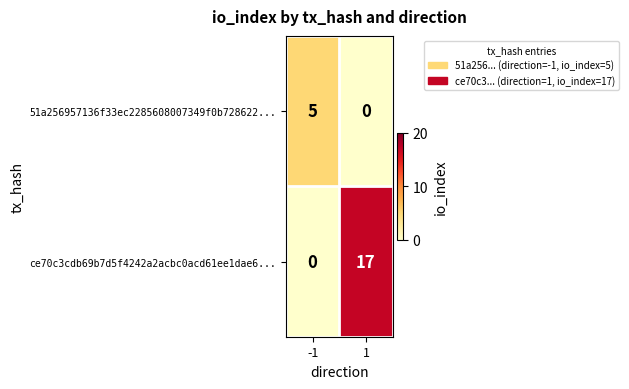

Reading right to left, list all the values displayed in this chart.

51a256957136f33ec2285608007349f0b728622...: 0	5
ce70c3cdb69b7d5f4242a2acbc0acd61ee1dae6...: 17	0